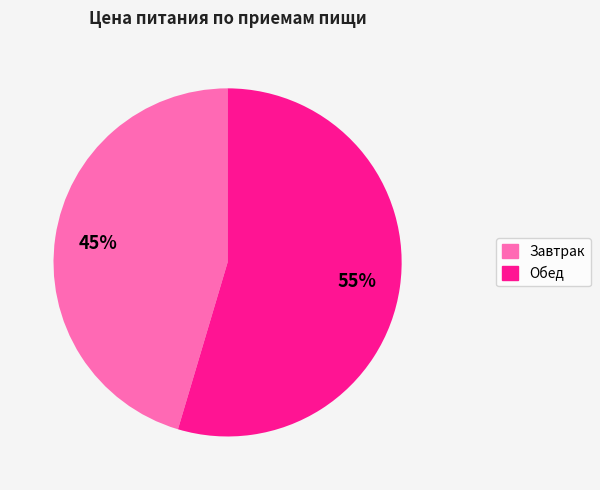

What is the largest slice in the pie chart?

Обед